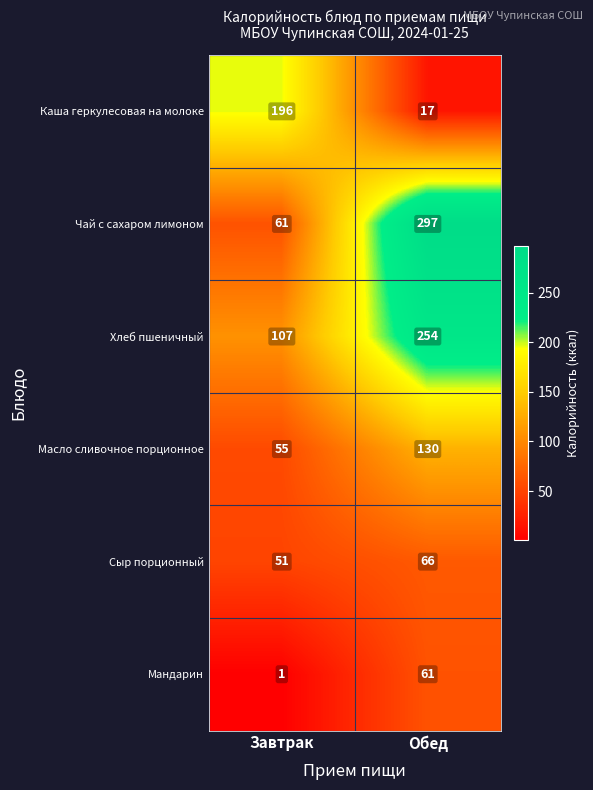

At which label is Масло сливочное порционное closest to 92?

Завтрак